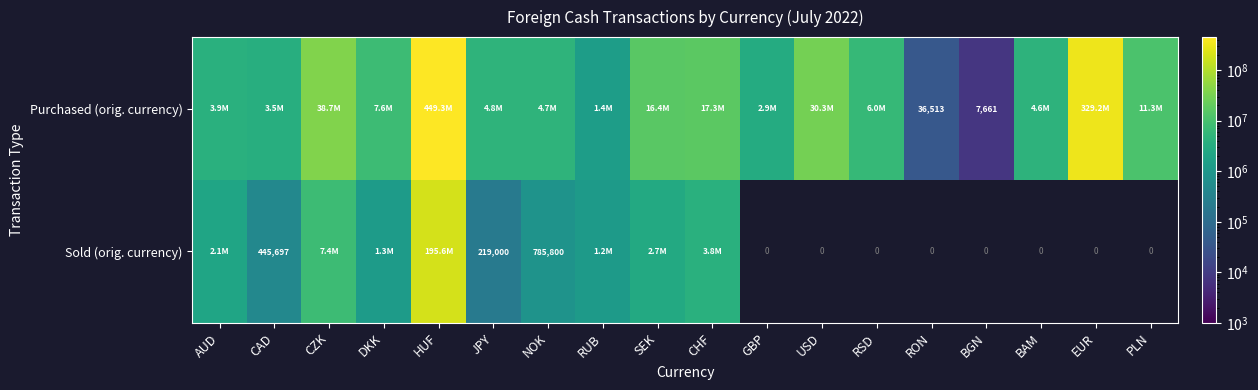

Is it true that Purchased (orig. currency) equals 36513 at RON?

True